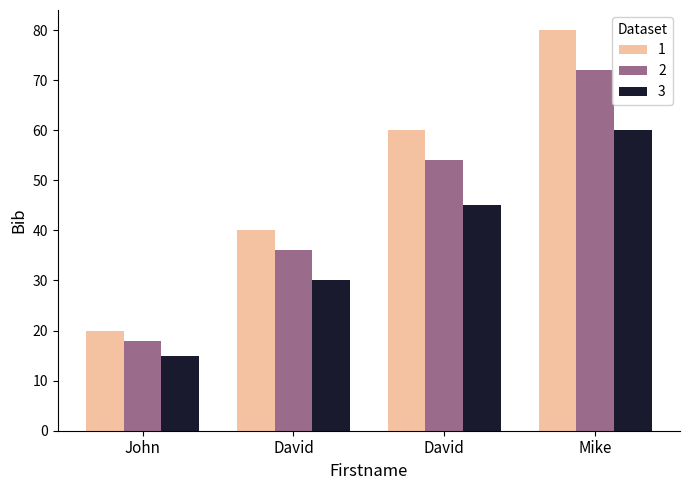

Rank the categories by 2 value from highest to lowest.

Mike, David, David, John